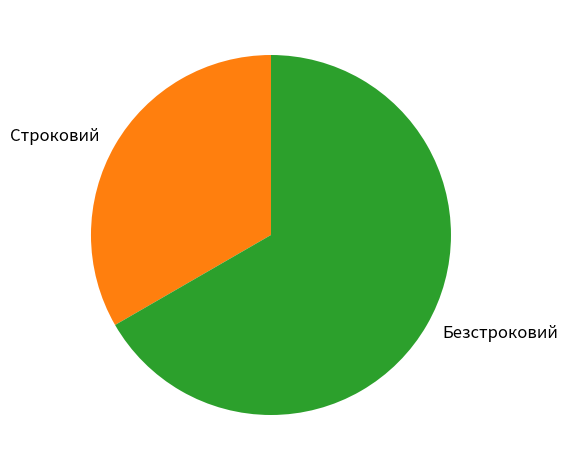

Which category has the biggest portion of the pie?

Безстроковий